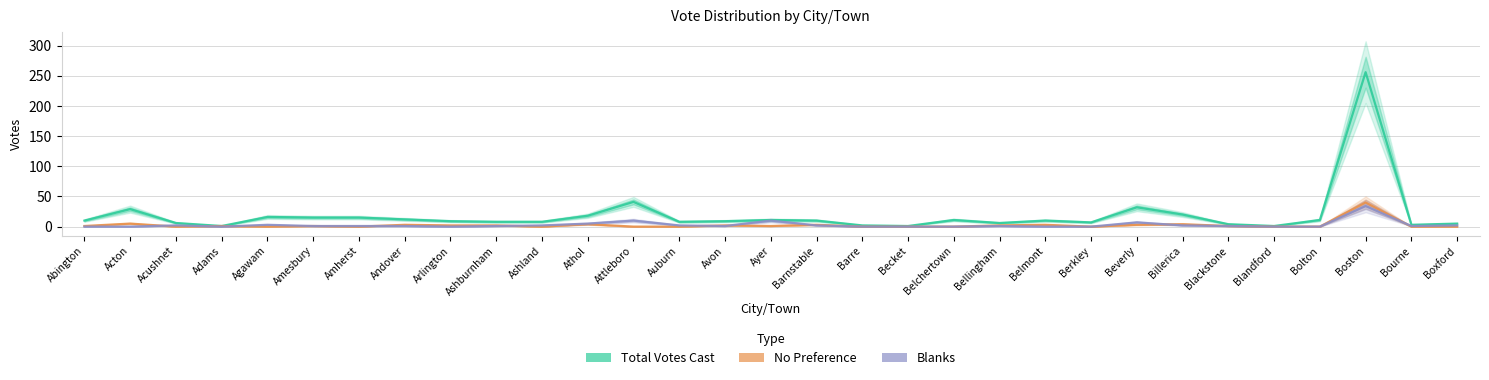

True or false: No Preference and Total Votes Cast cross at least once.

False